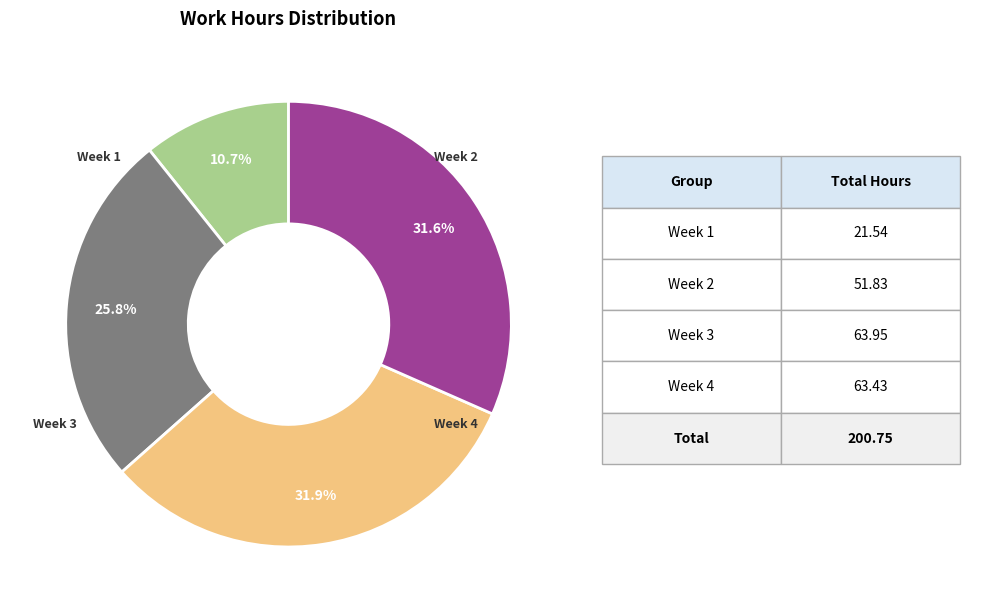

Is there any slice that represents more than half of the pie?

No